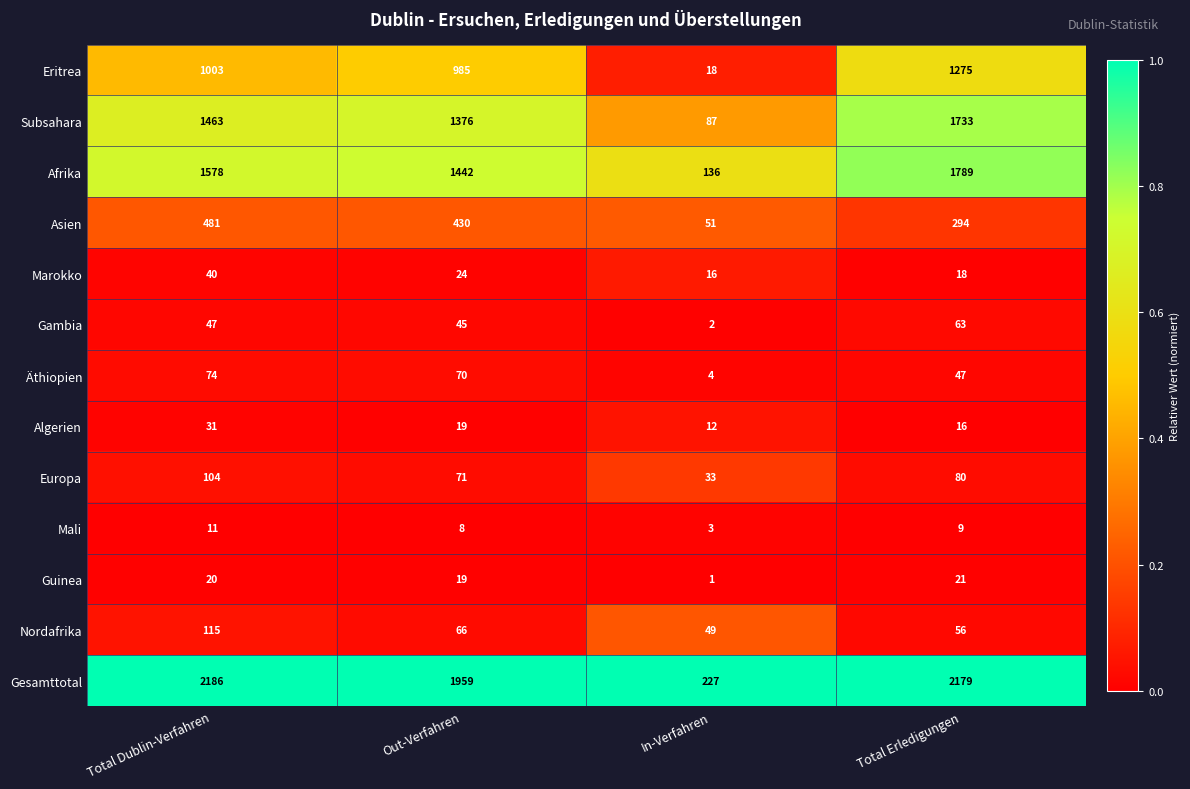

Where is Gambia nearest to the value 32?

Out-Verfahren